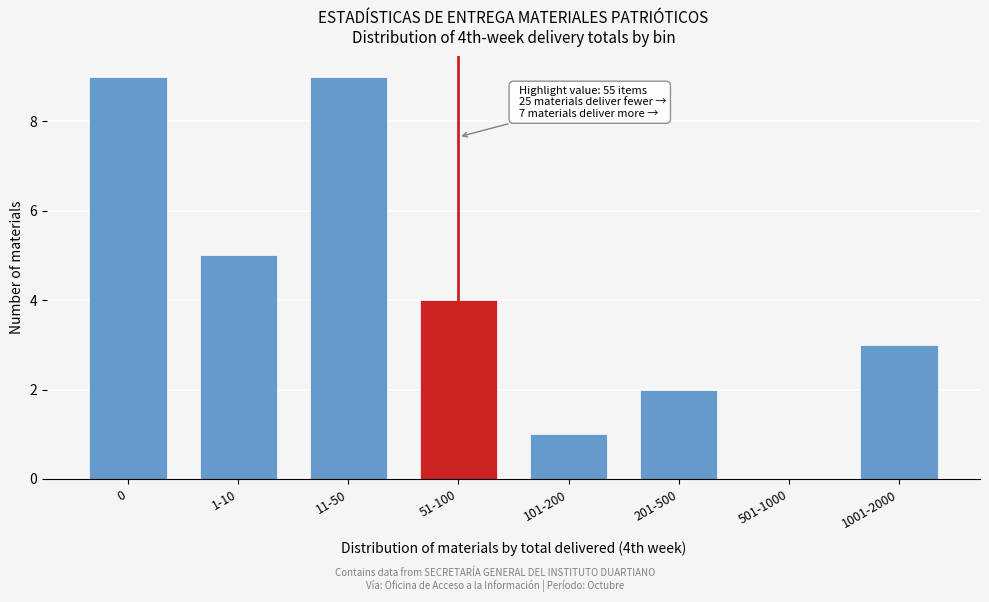

Reading left to right, extract all data points from this chart.

0=9	1-10=5	11-50=9	51-100=4	101-200=1	201-500=2	501-1000=0	1001-2000=3